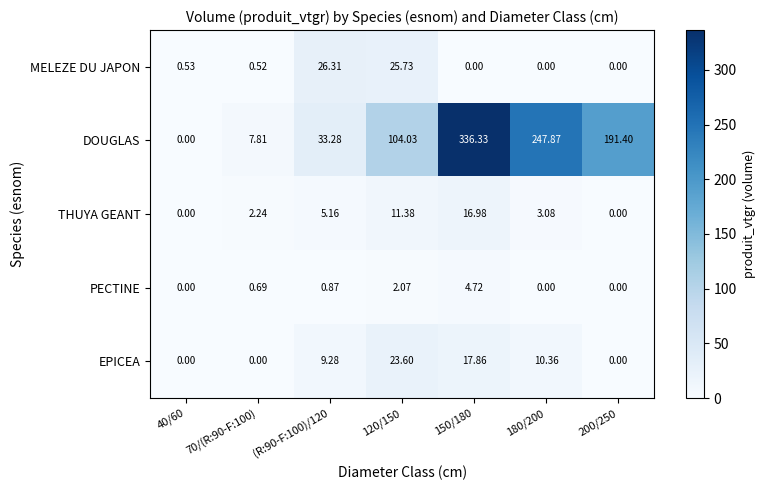

Which series has the largest range (max minus min)?

DOUGLAS